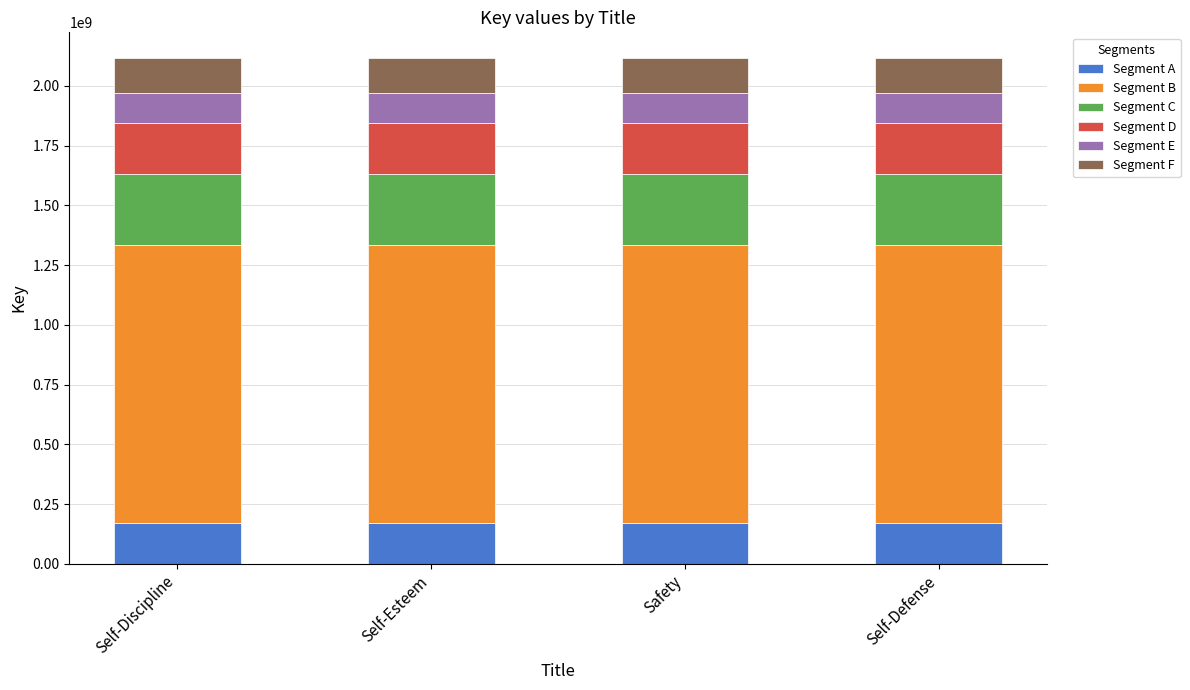

What is the minimum value for Segment A?

169430799